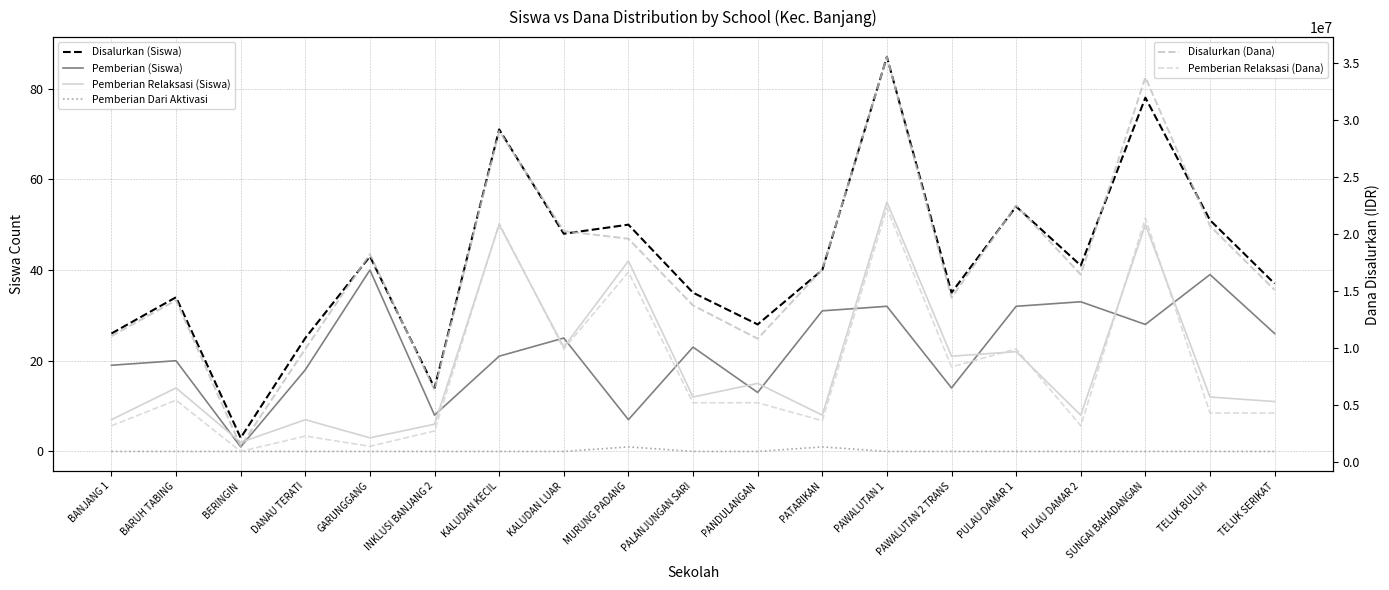

What is the lowest value of the Pemberian (Siswa) series?

1